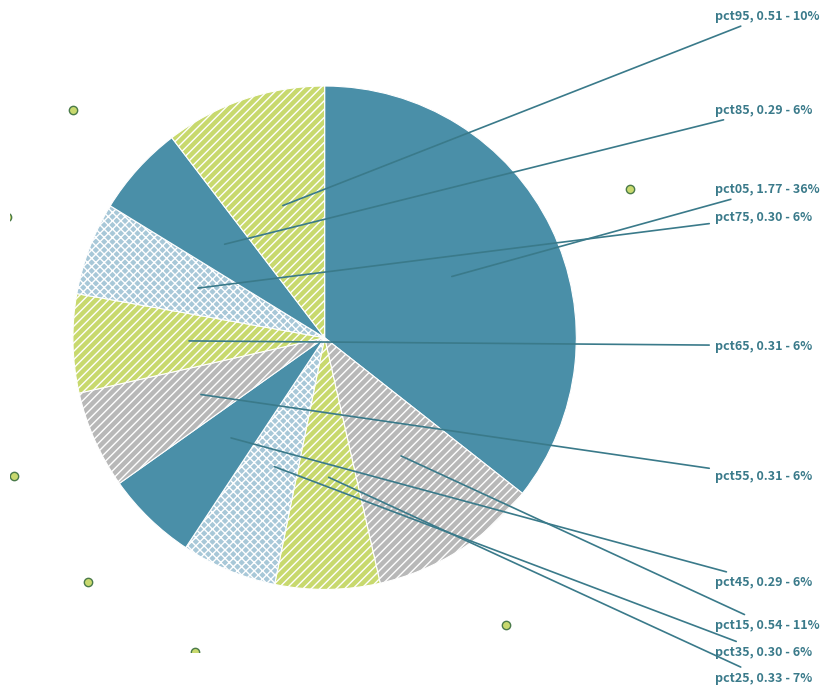

How many segments does this pie chart have?

10